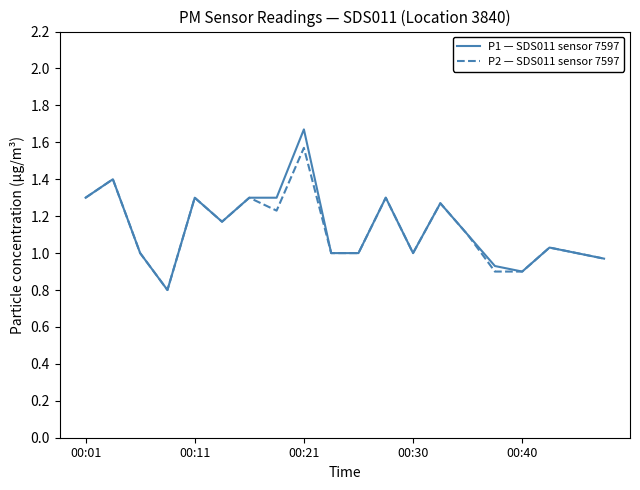

Rank the series by their maximum value, from lowest to highest.

P2 — SDS011 sensor 7597, P1 — SDS011 sensor 7597